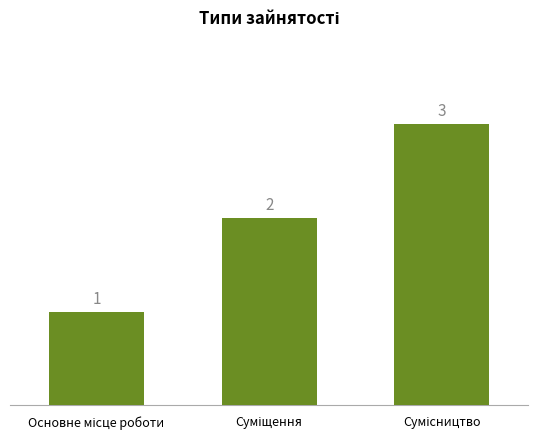

How many values are between 1 and 3?

3